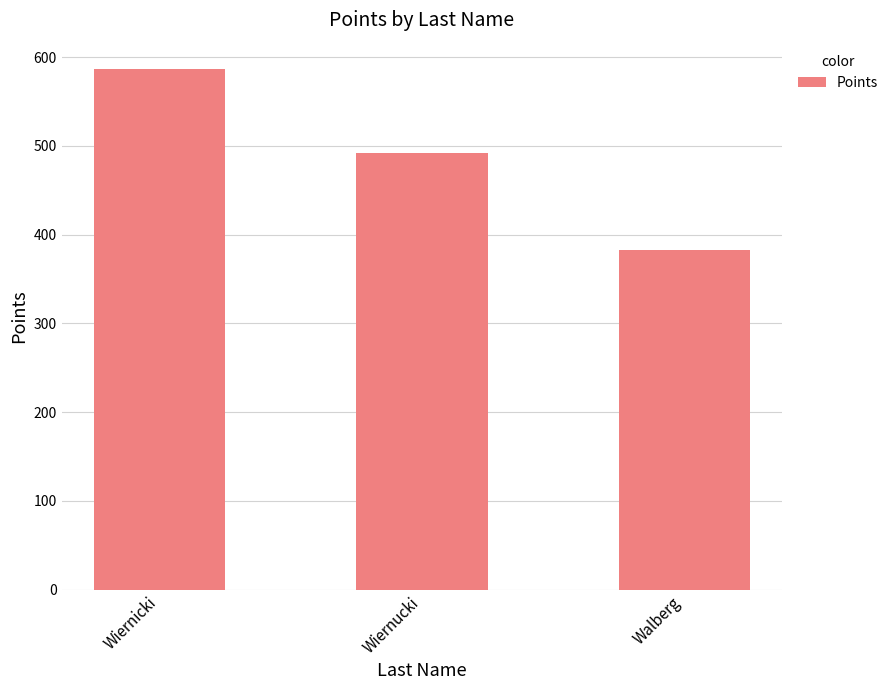

How many bars are there in total?

3